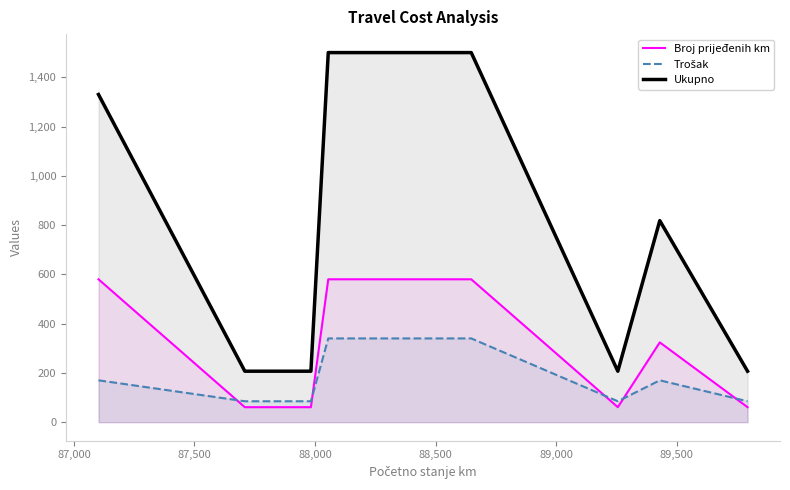

Which series has the largest range (max minus min)?

Ukupno